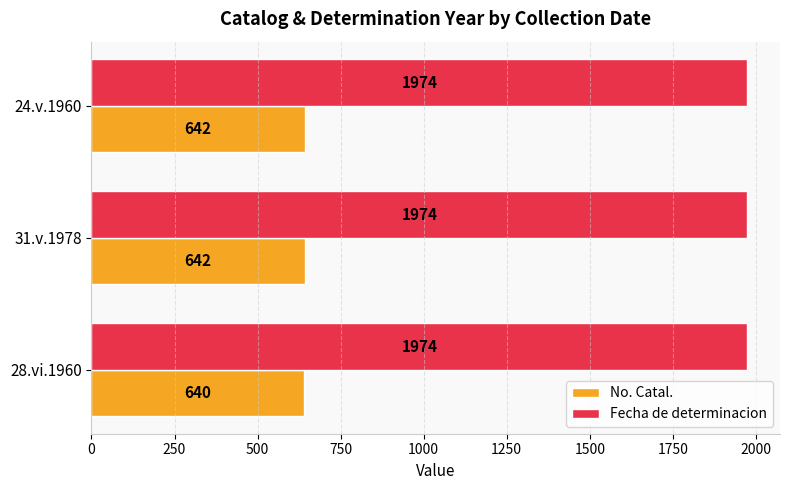

Read the No. Catal. value at 31.v.1978.

642